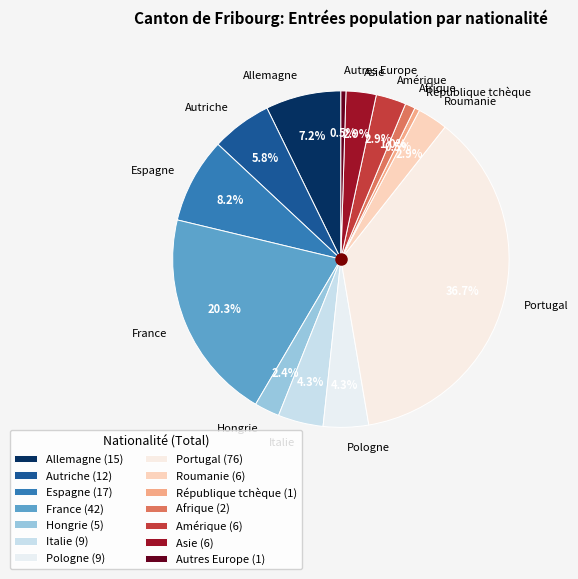

To the nearest percent, what is the difference between the largest and smallest slice percentages?

36%